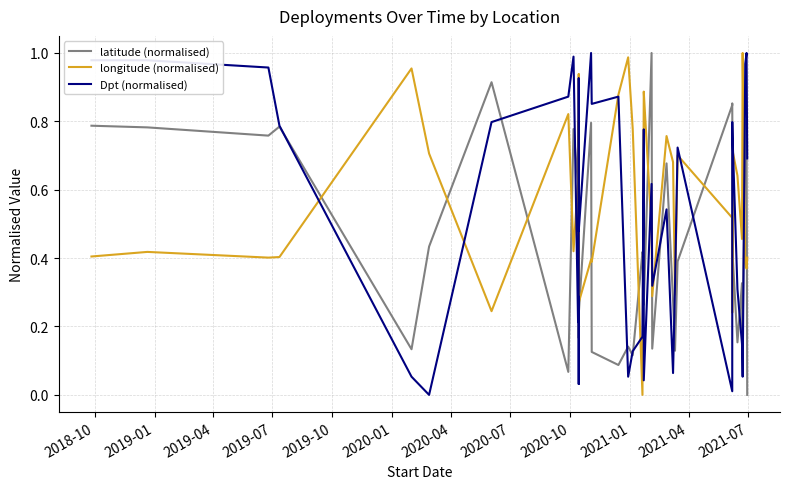

What is the difference between the maximum and minimum values in the latitude (normalised) series?

1.0